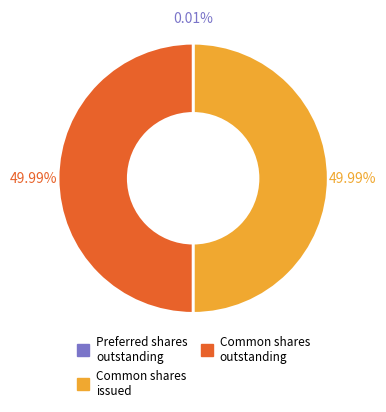

Rank the categories by value from highest to lowest.

Common stock, shares issued, Common stock, shares outstanding, Preferred stock, shares outstanding